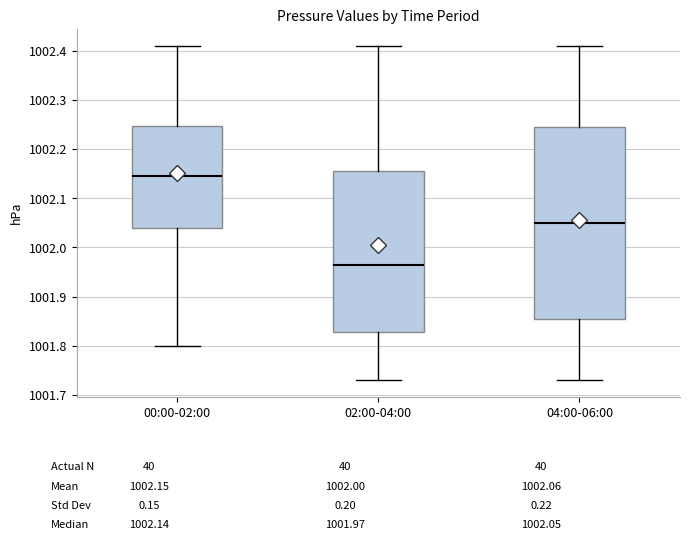

Where does the lower whisker of the box for 00:00-02:00 end on the y-axis? The values are not printed on the chart, so give them approximately, as read against the axis.

1001.80